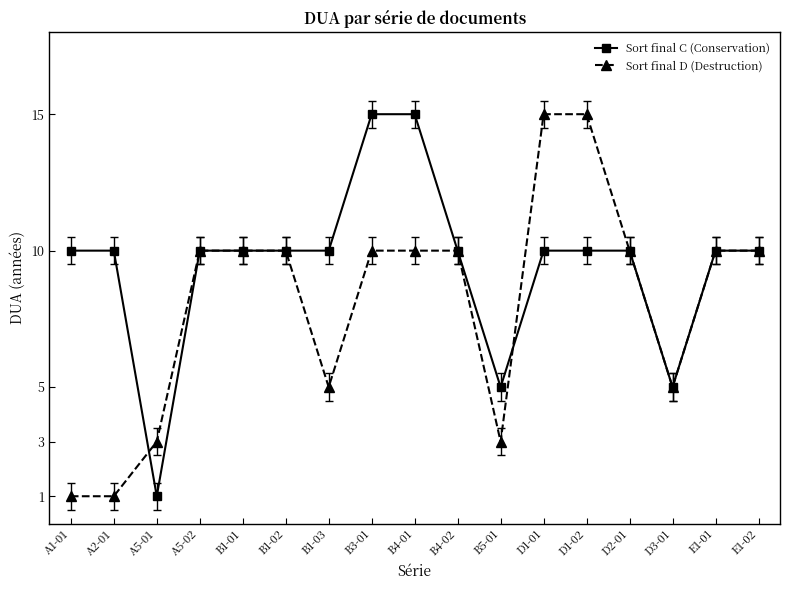

How many data points does each series have?

17